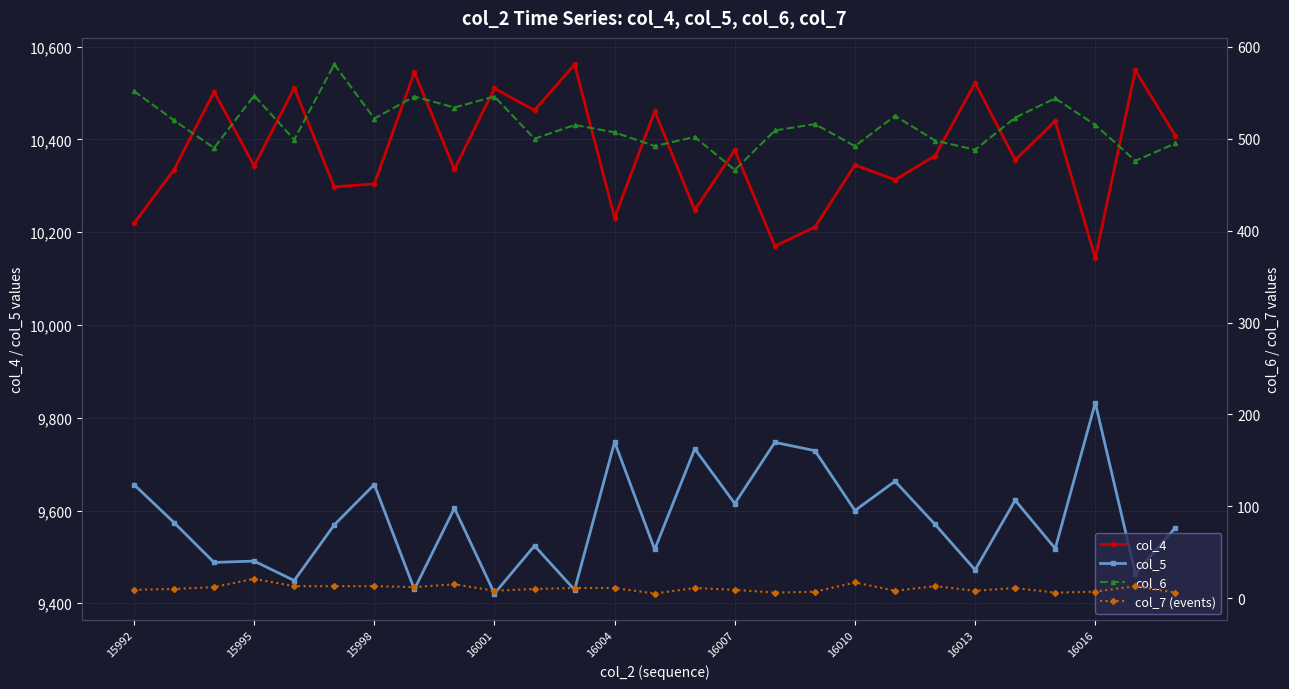

True or false: col_5 and col_4 intersect in this chart.

False